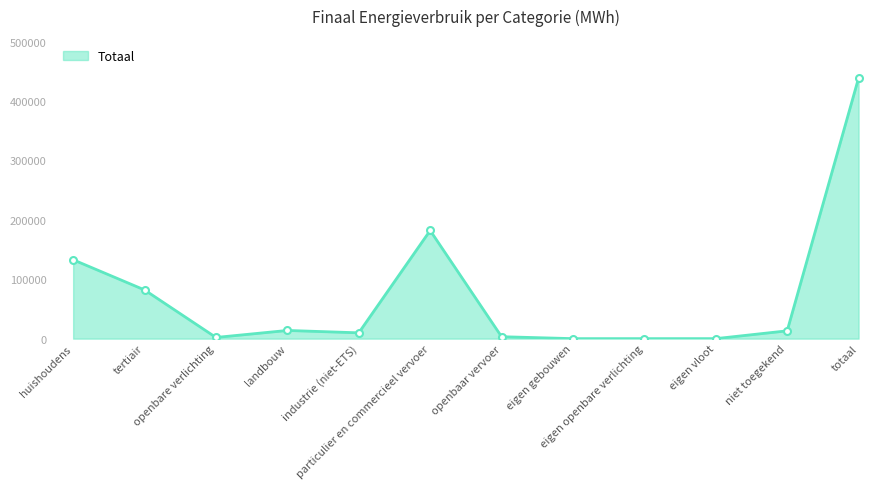

What is the maximum value shown in the chart?

438840.7